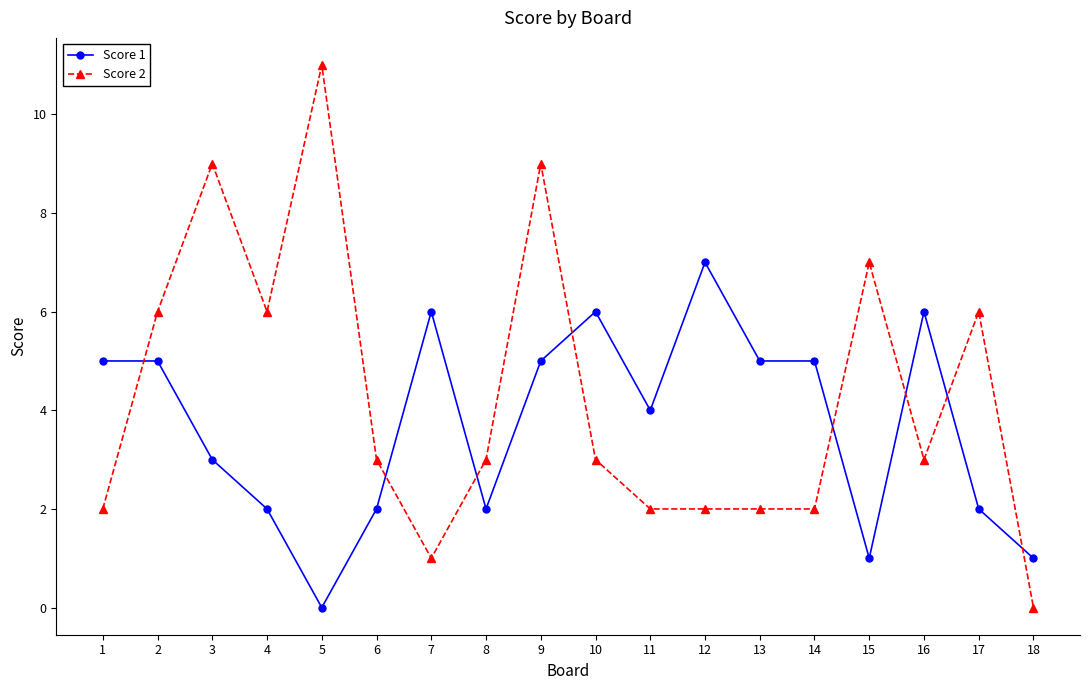

Rank the series at 6 from lowest to highest value.

Score 1, Score 2